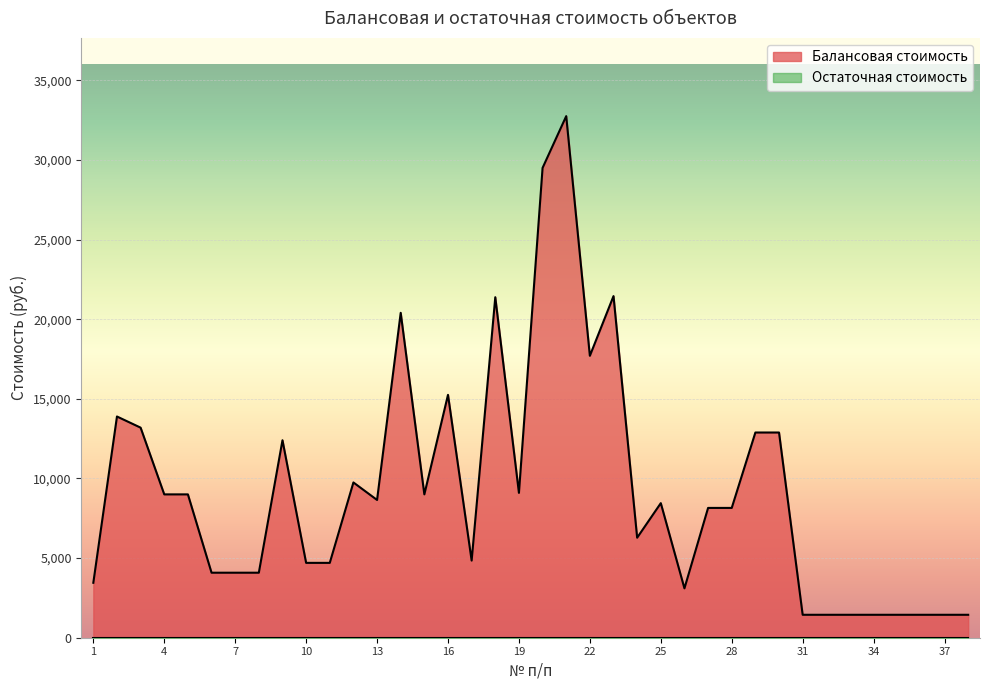

What is the difference between the values at 22 and 13?

9052